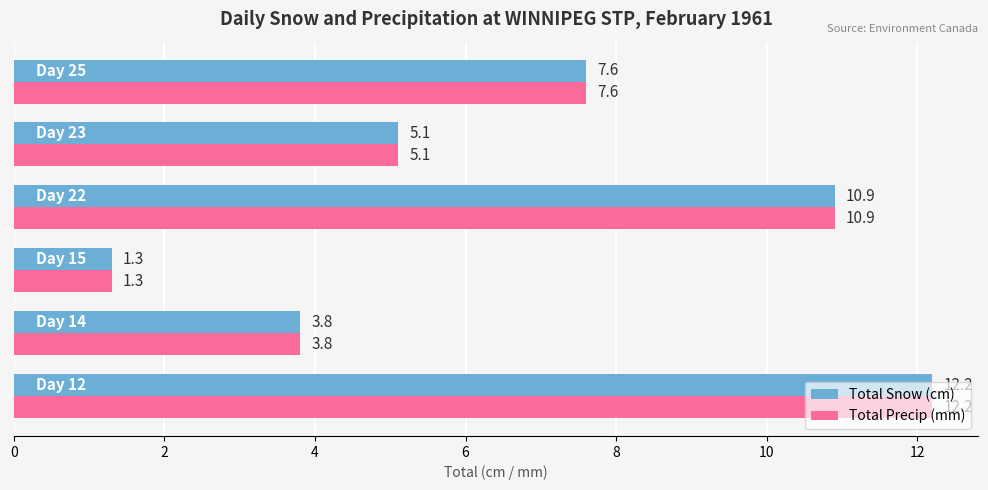

What is the difference between the second highest and second lowest values in the Total Precip (mm) series?

7.1